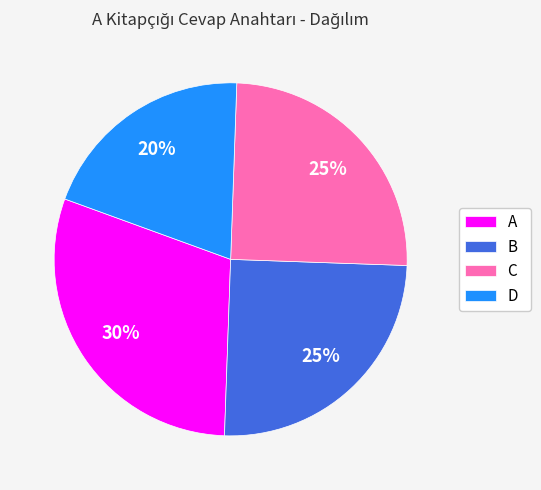

To the nearest percent, what portion does C represent?

25%